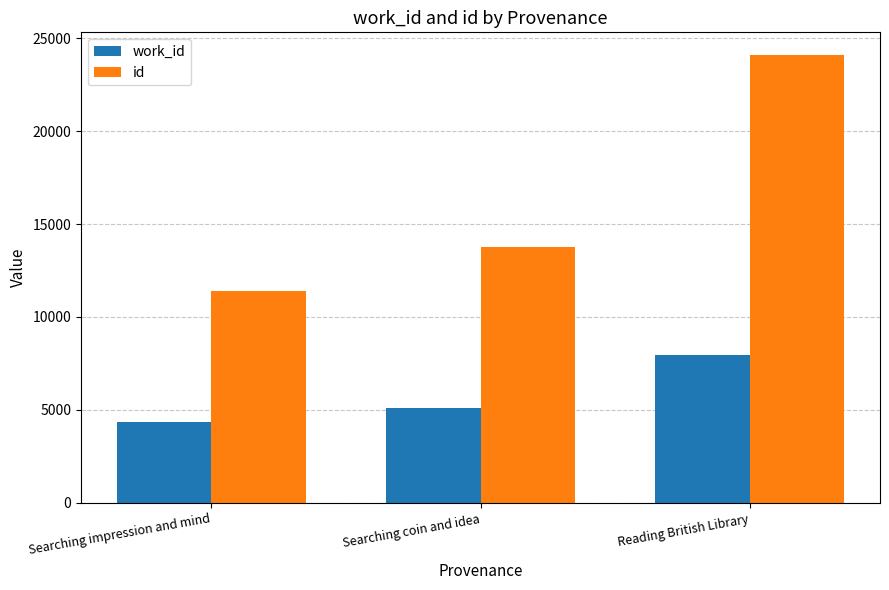

Where is id nearest to the value 17741?

Searching coin and idea